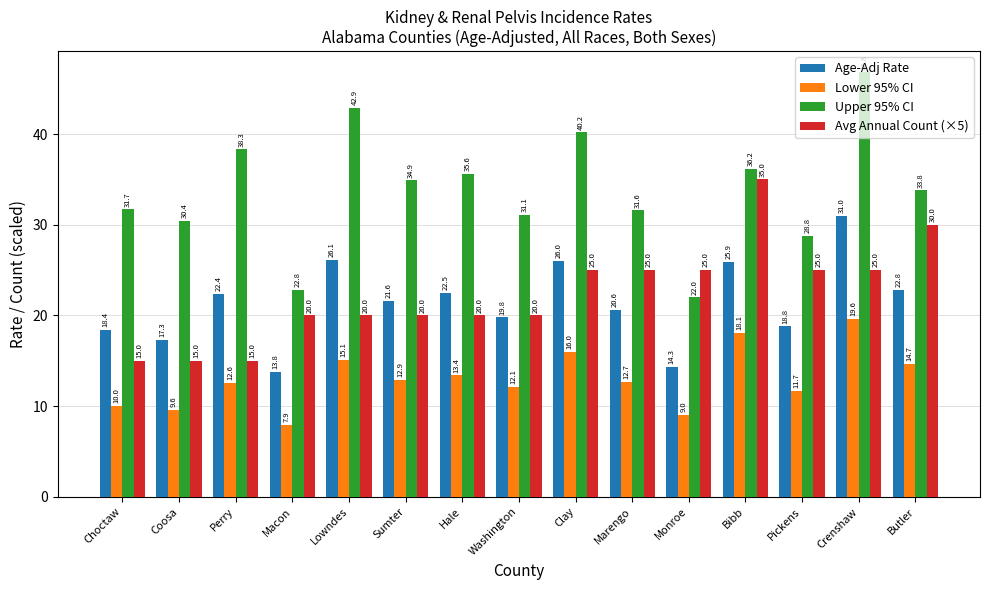

How many bars are there in each group?

4